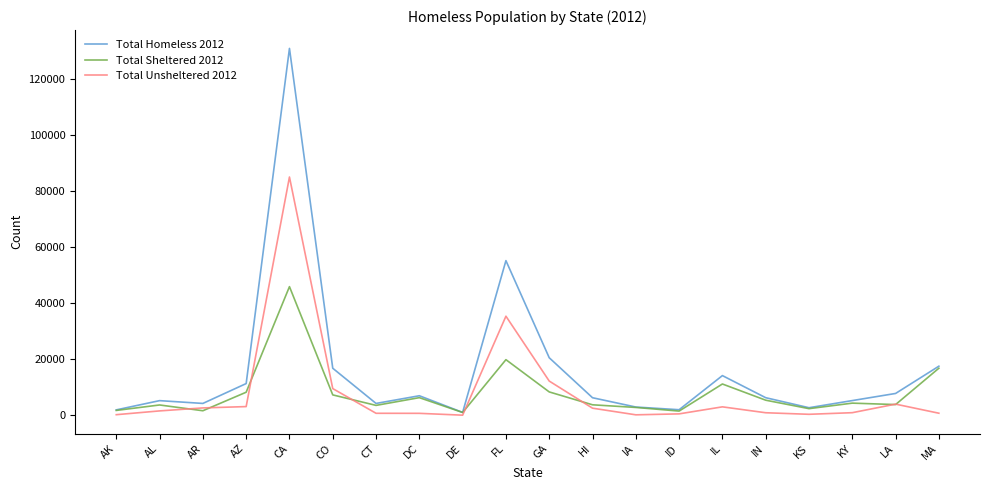

What value does the Total Unsheltered 2012 series have at AR, to the nearest 50?

2600